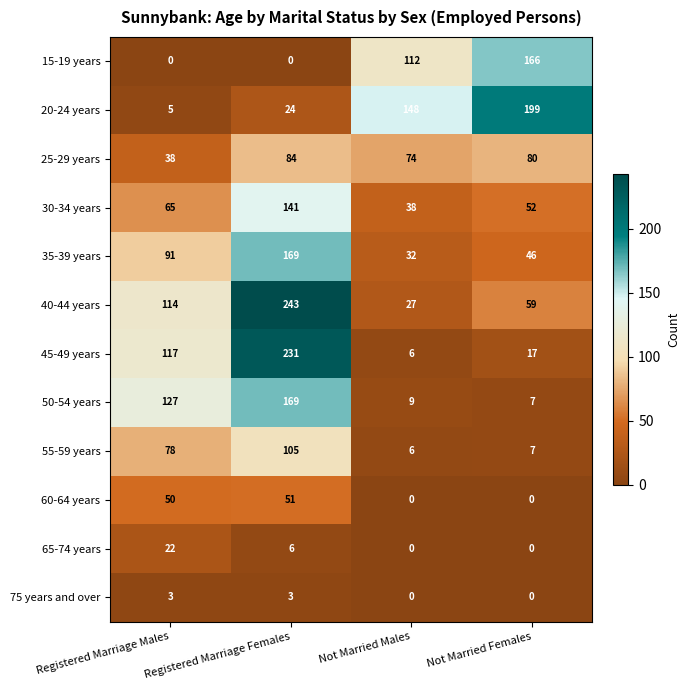

At which label does 20-24 years reach its peak?

Not Married Females